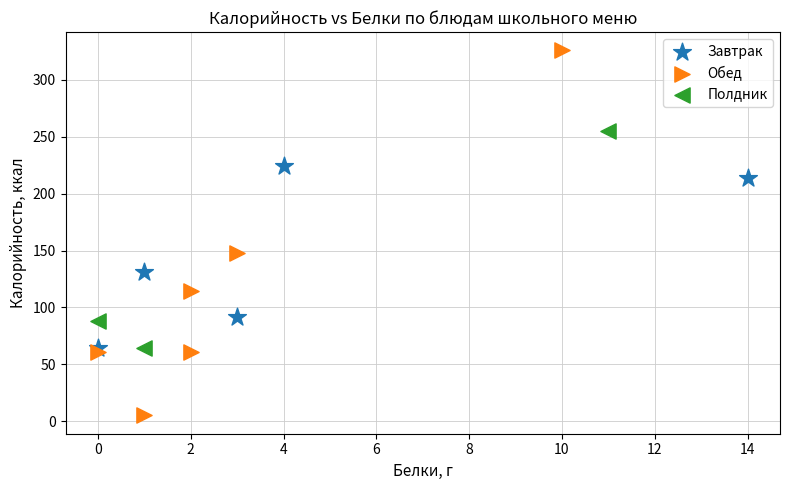

What are all the series names shown in the legend?

Завтрак, Обед, Полдник